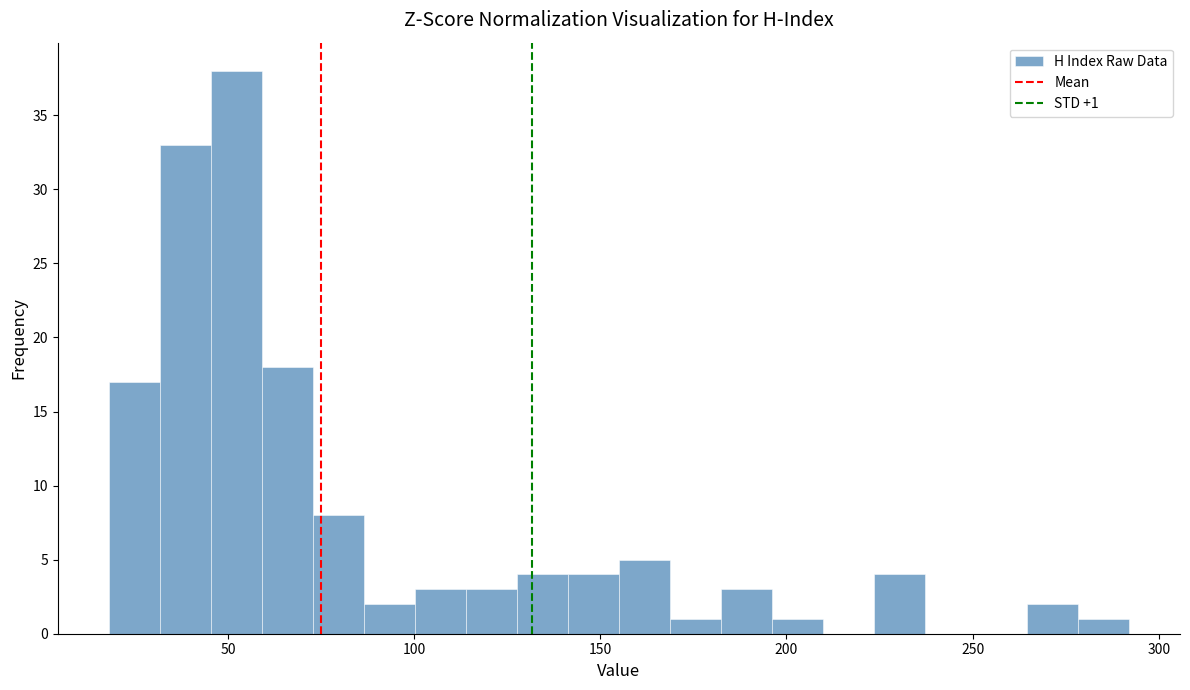

Read against the x-axis, roughly where is the centre of the tallest bar?

50